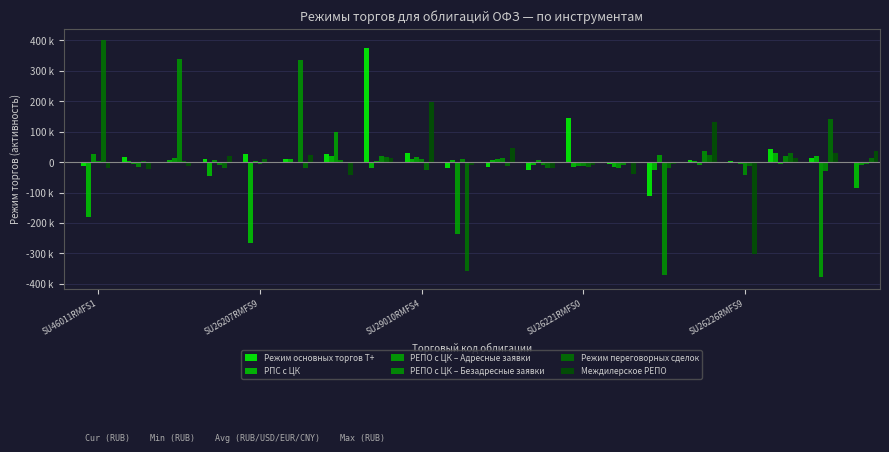

Which series has the largest total across all categories?

Режим основных торгов Т+